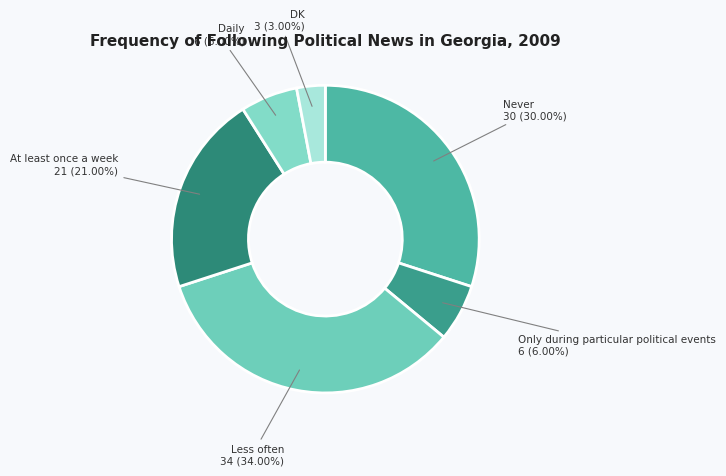

How many segments does this pie chart have?

6